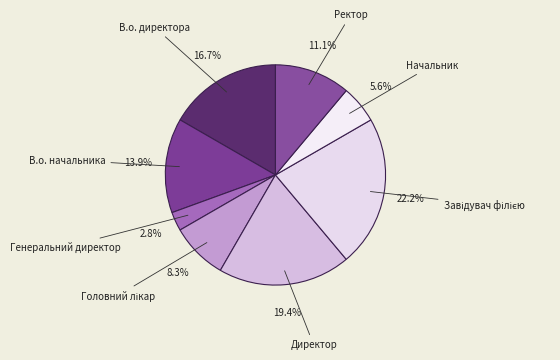

Count the number of slices in the pie.

8